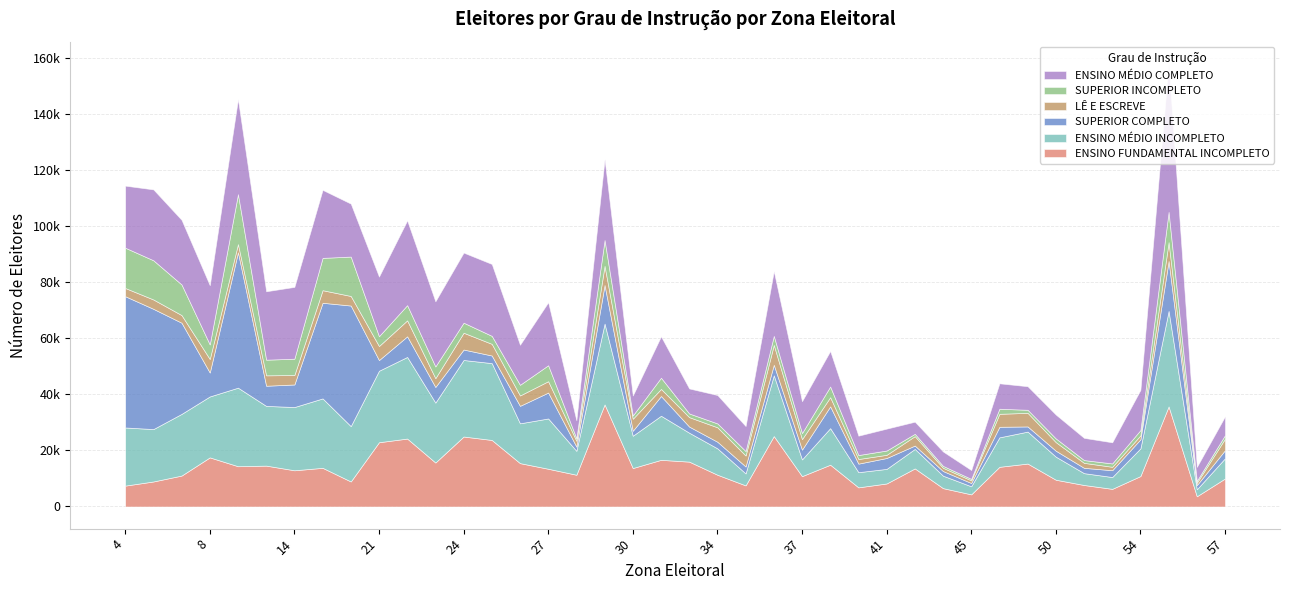

At which category does ENSINO MÉDIO COMPLETO reach its first local valley?

8